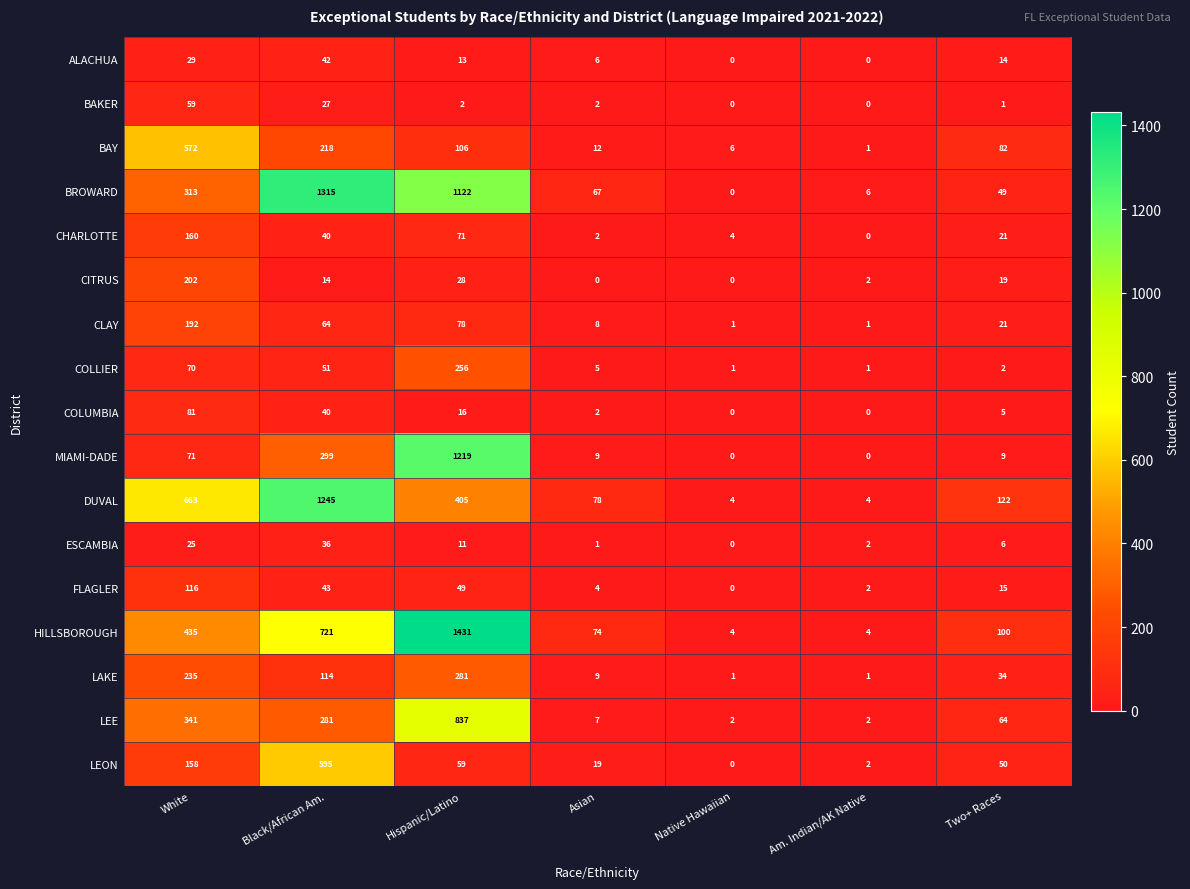

What is the sum of all CITRUS values?

265